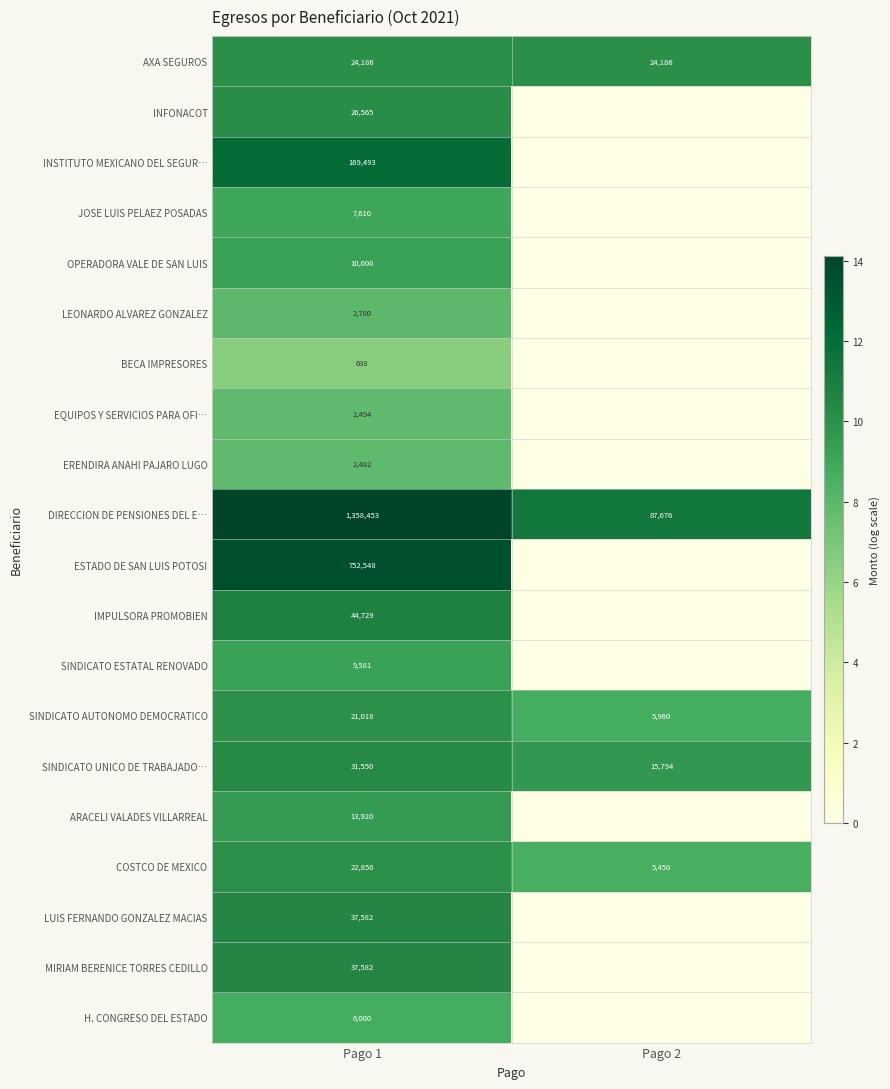

What is the greatest value displayed?

14.1